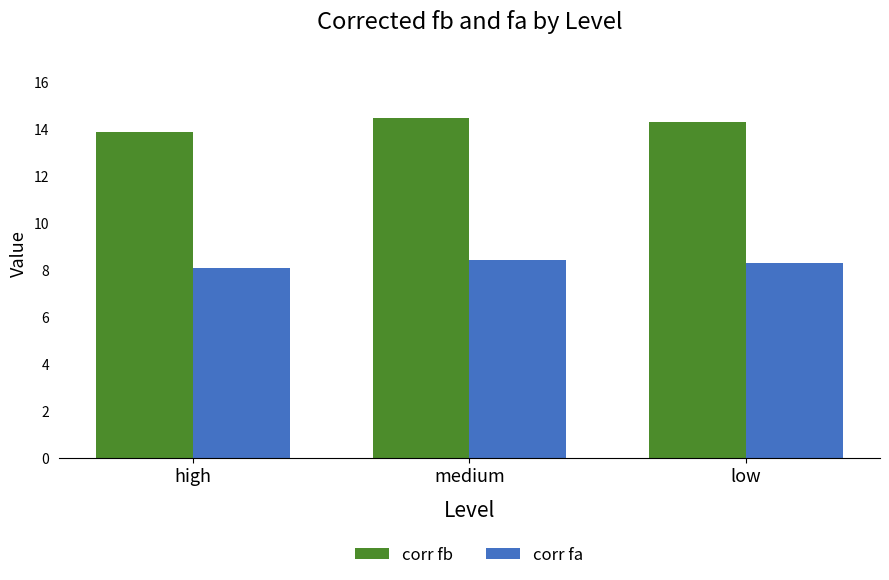

Is it true that corr fa equals 3.7 at low?

False